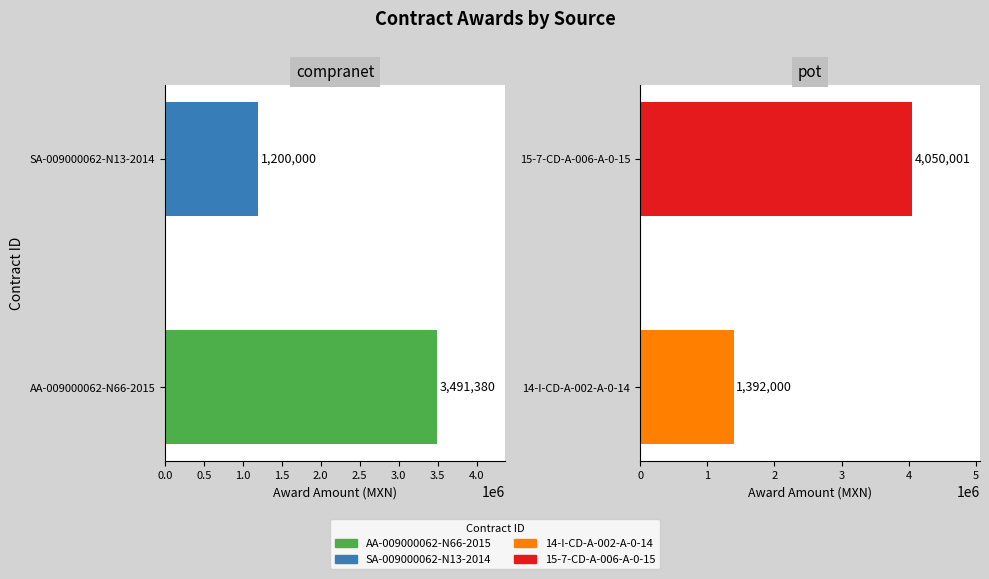

The value at AA-009000062-N66-2015 is 5204002.8. True or false?

False